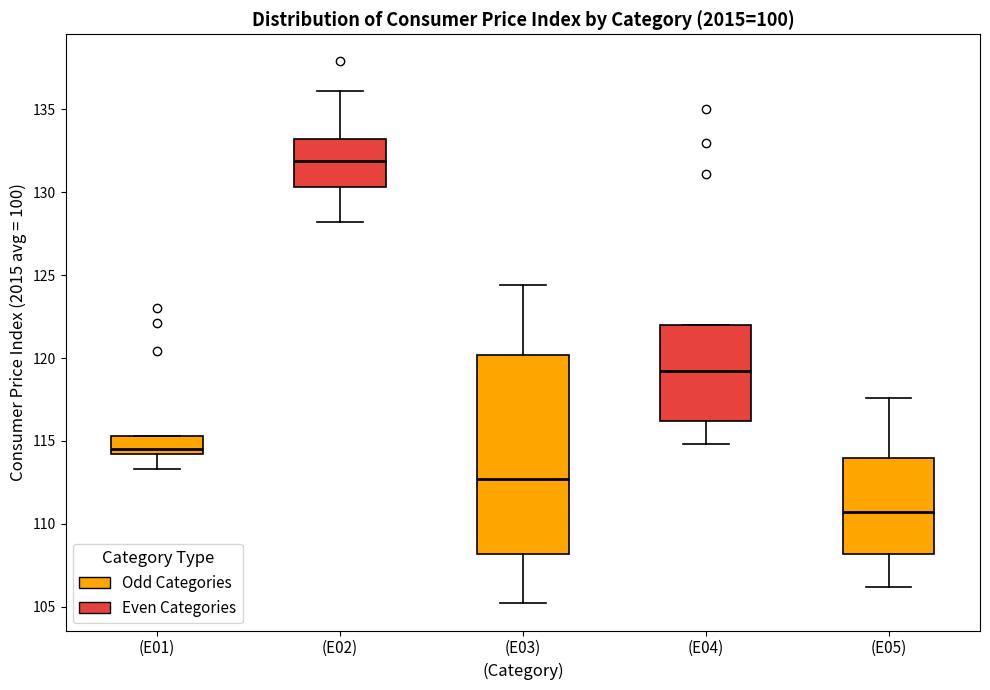

Comparing the boxes themselves (not the whiskers), which one is the tallest?

(E03)